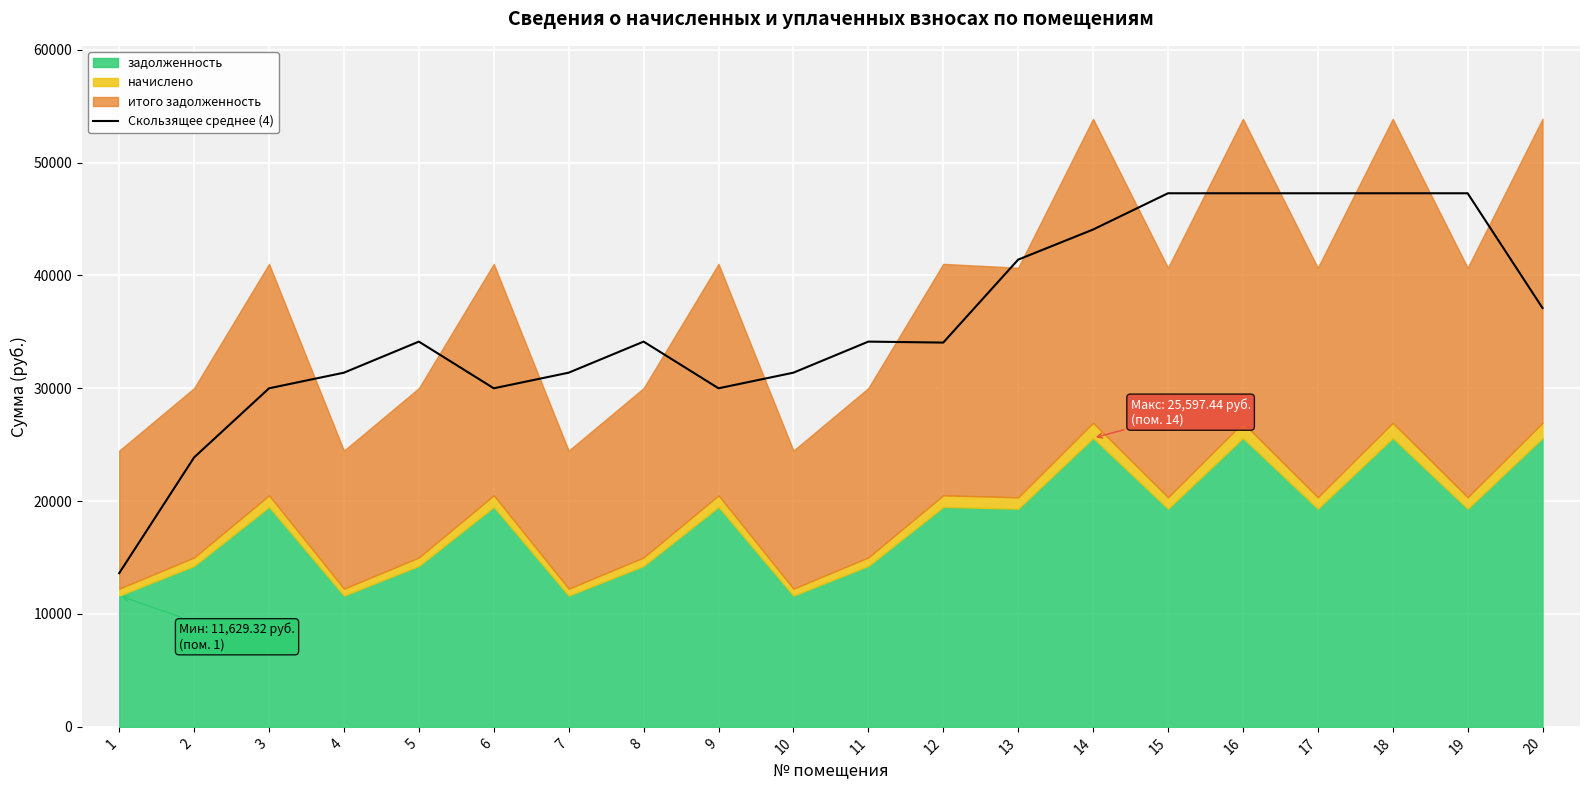

Reading left to right, what are all the values shown in this chart?

1=13622.7	2=23878.2	3=29997.4	4=31381.8	5=34133.7	6=29997.4	7=31381.8	8=34133.7	9=29997.4	10=31381.8	11=34133.7	12=34048.3	13=41398.1	14=44064.6	15=47278.0	16=47278.0	17=47278.0	18=47278.0	19=47278.0	20=37107.9